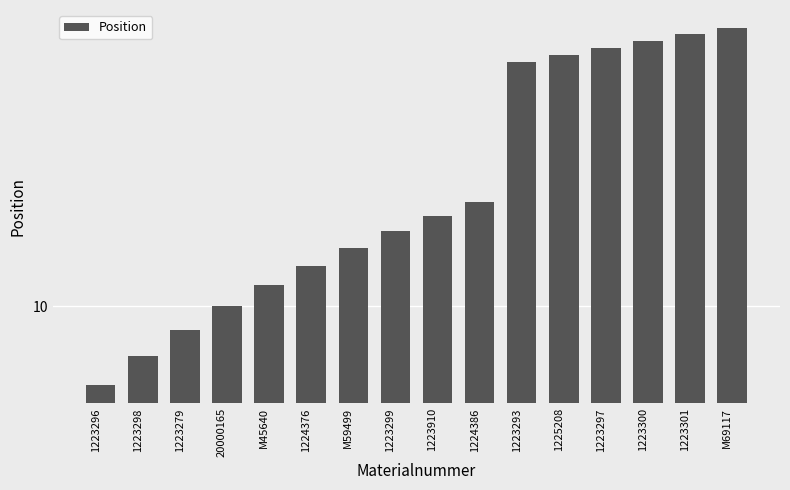

Count the number of values greater than 15.

7